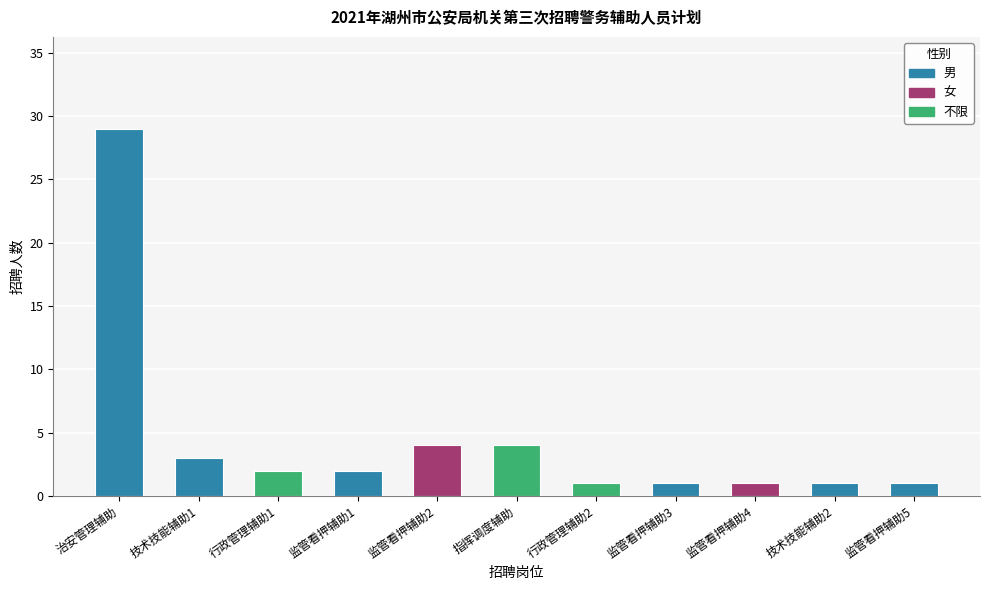

How many bars are there in total?

11